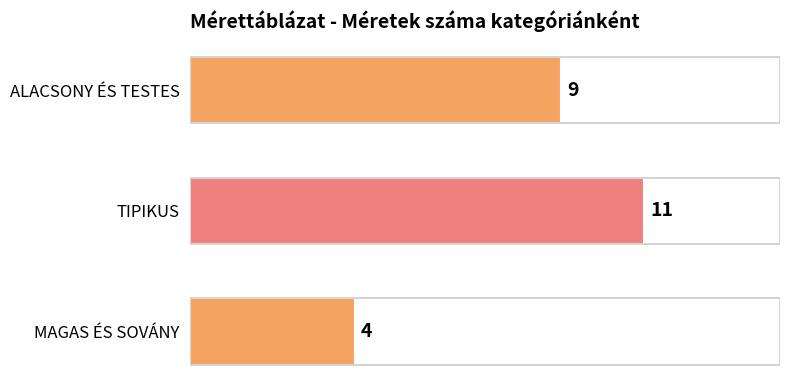

At which category does the chart reach its peak across all series?

TIPIKUS